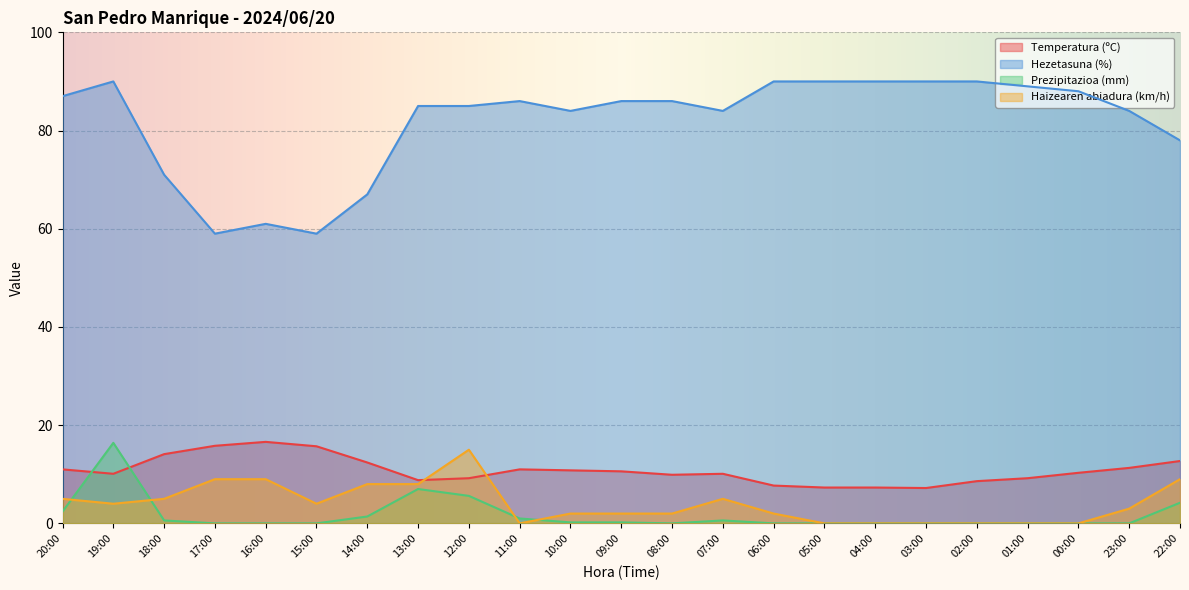

What is the maximum value for Prezipitazioa (mm)?

16.4